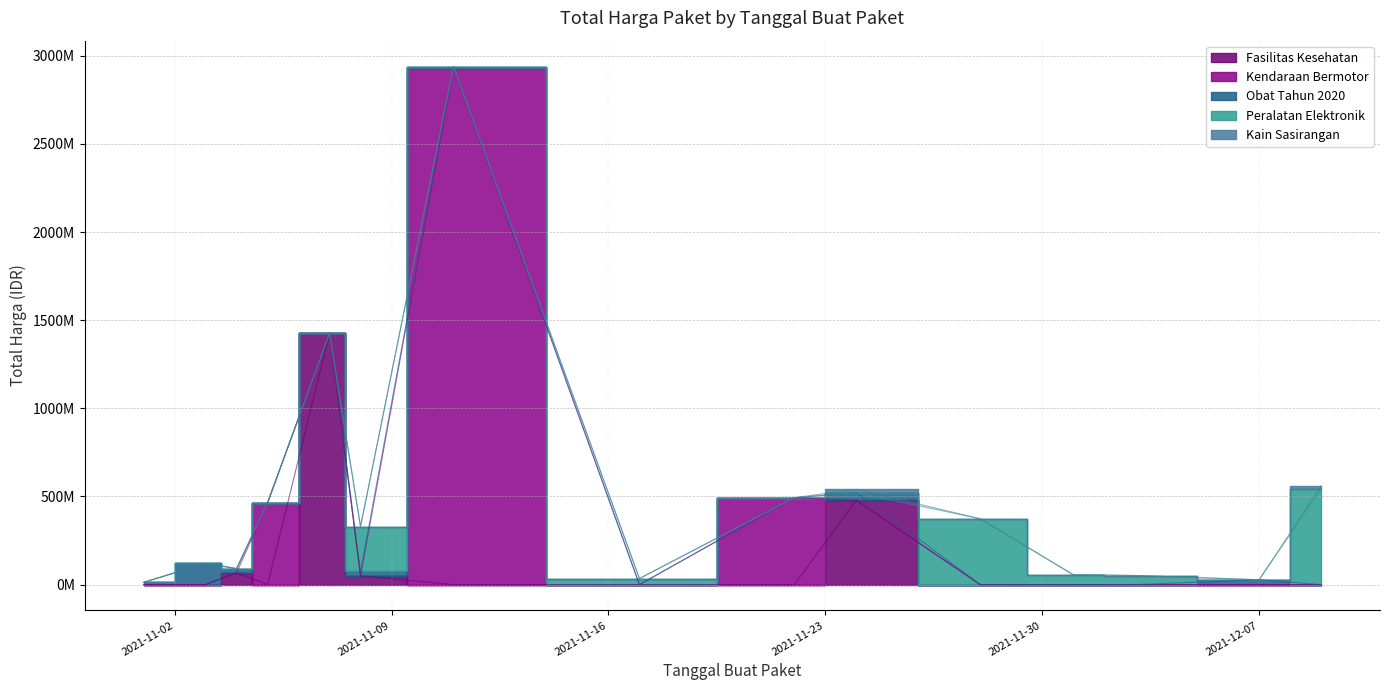

What is the label of the 30th point from the right?

2021-11-04